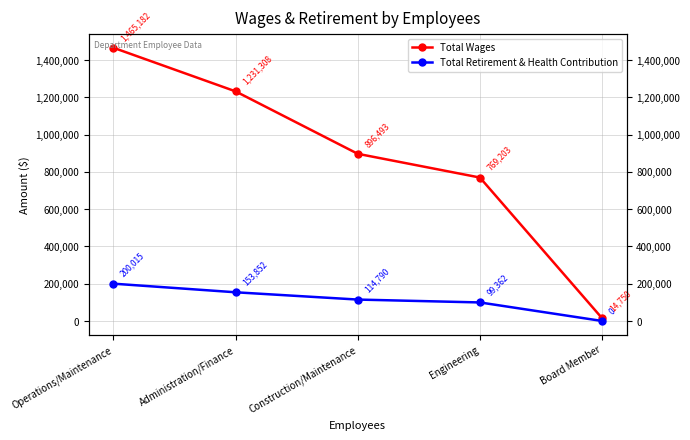

At which label is Total Wages closest to 739966?

Engineering